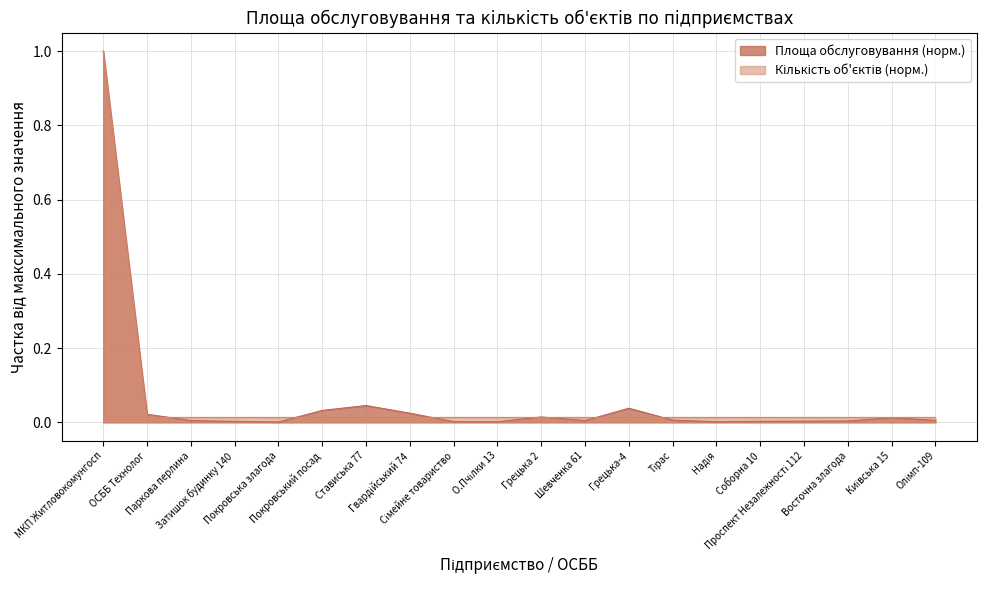

Reading right to left, extract all data points from this chart.

Кількість об'єктів: 0.0	0.0	0.0	0.0	0.0	0.0	0.0	0.0	0.0	0.0	0.0	0.0	0.0	0.0	0.0	0.0	0.0	0.0	0.0	1.0
Площа обслуговування, м²: 0.0	0.0	0.0	0.0	0.0	0.0	0.0	0.0	0.0	0.0	0.0	0.0	0.0	0.0	0.0	0.0	0.0	0.0	0.0	1.0